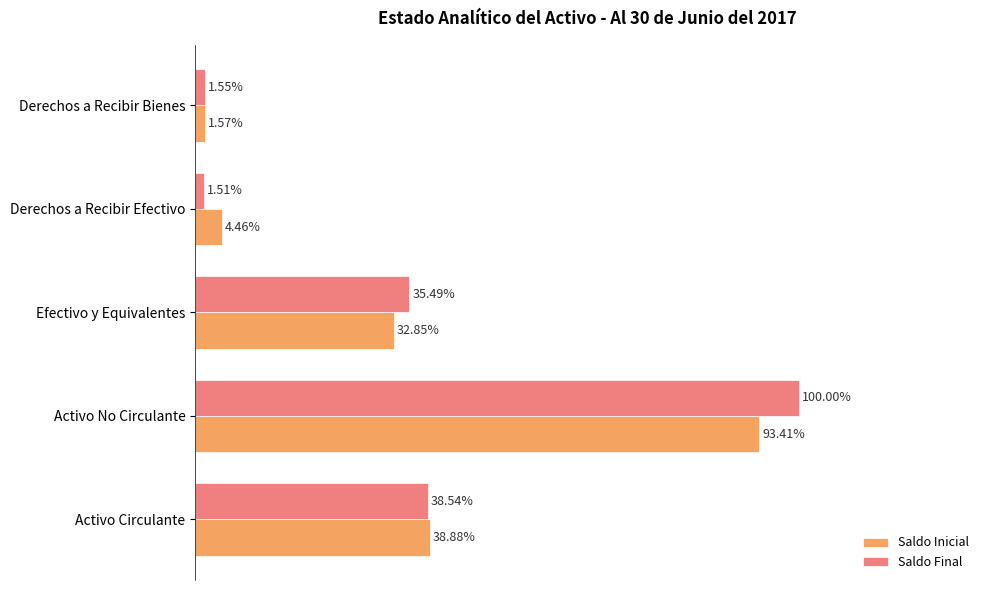

Is the value of Saldo Final at Efectivo y Equivalentes greater than the value of Saldo Inicial at Efectivo y Equivalentes?

Yes